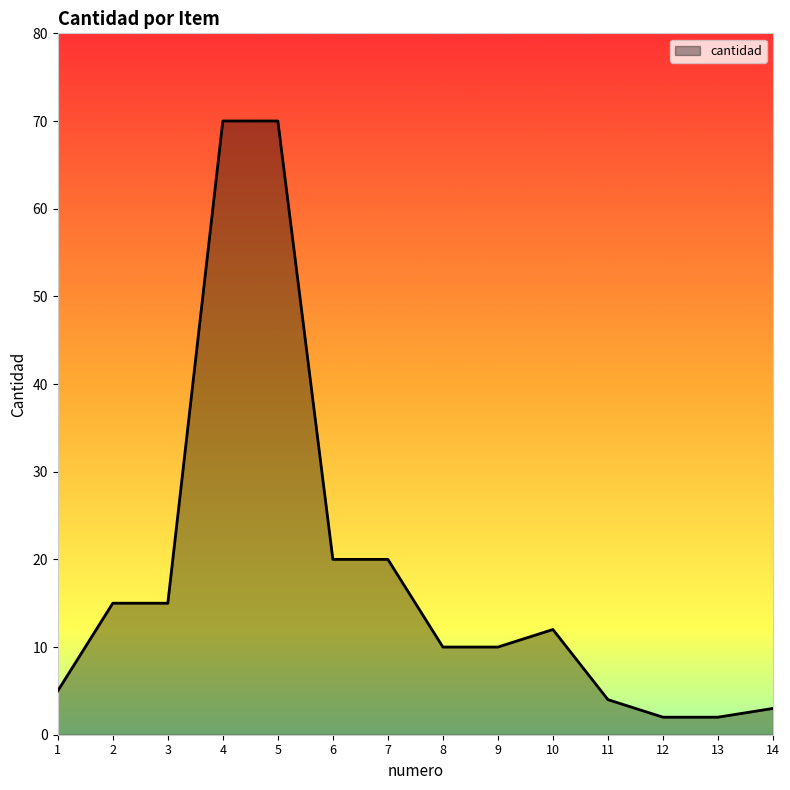

What is the change in value from 2 to 13?

-13